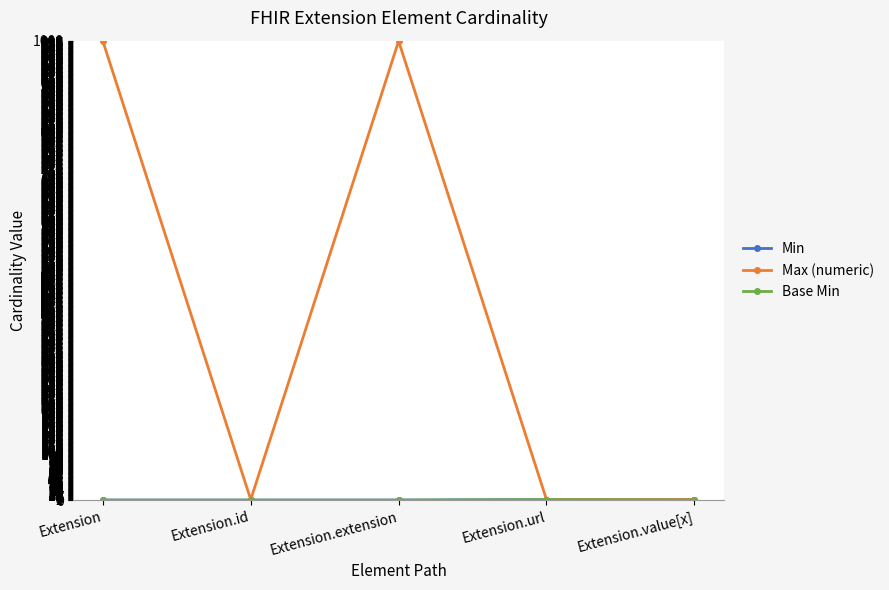

At how many categories does at least one series exceed 659?

2